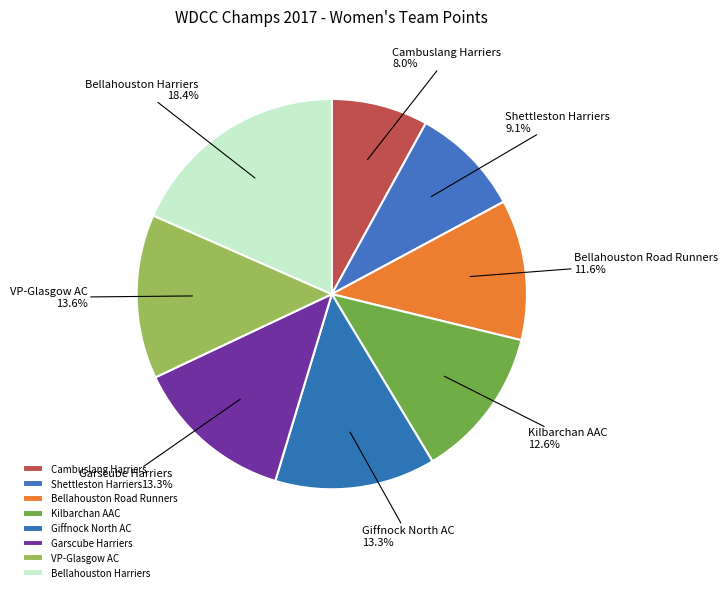

Does Cambuslang Harriers represent more than half of the total?

No